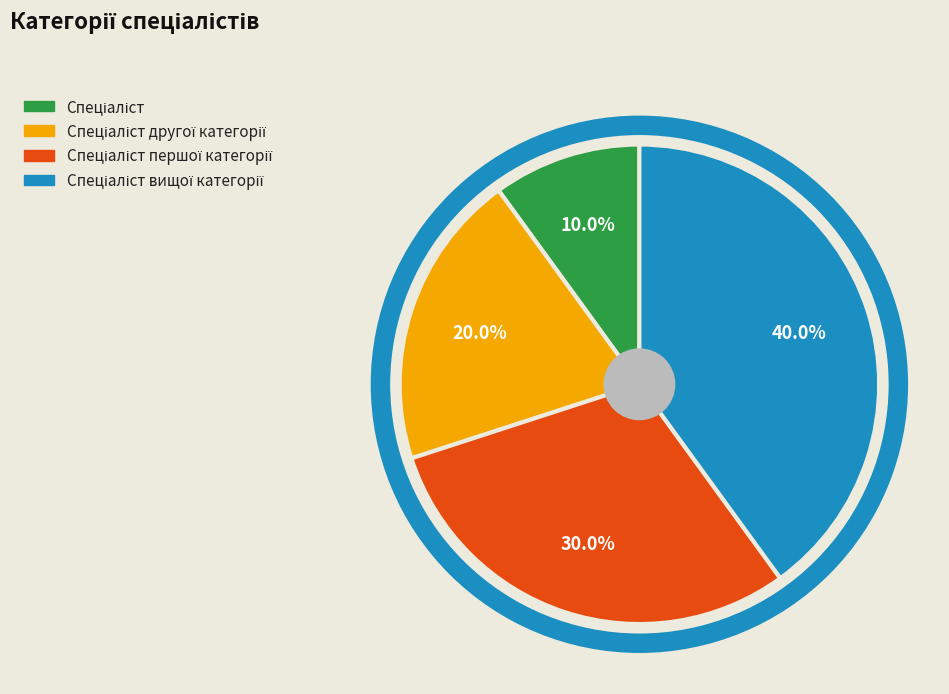

Does any single category account for the majority?

No